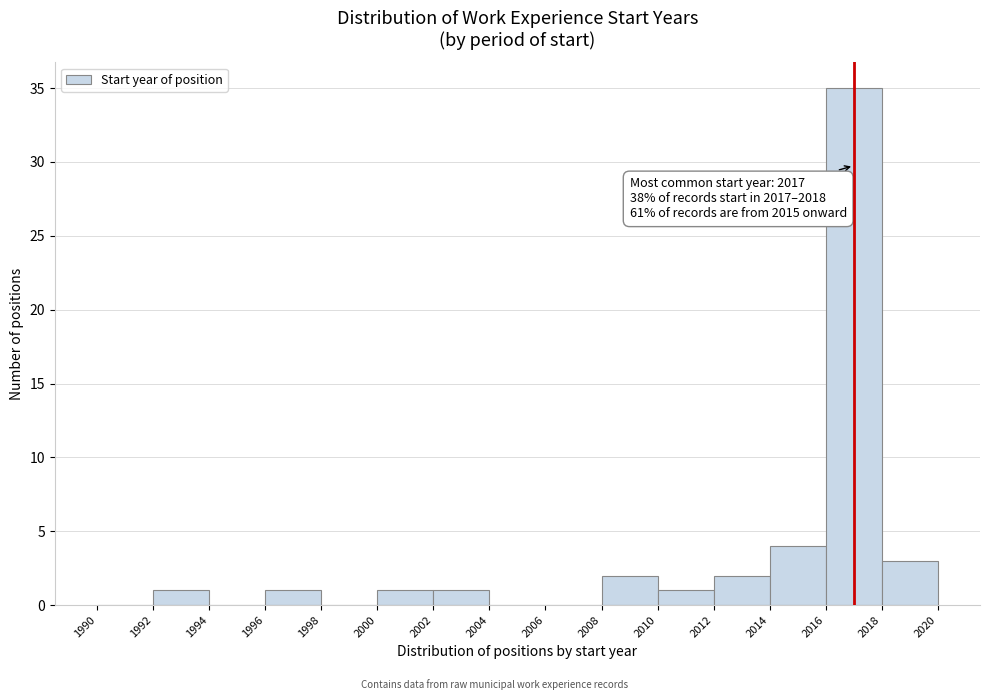

Over which range of the x-axis is the bar tallest?

2016 to 2018